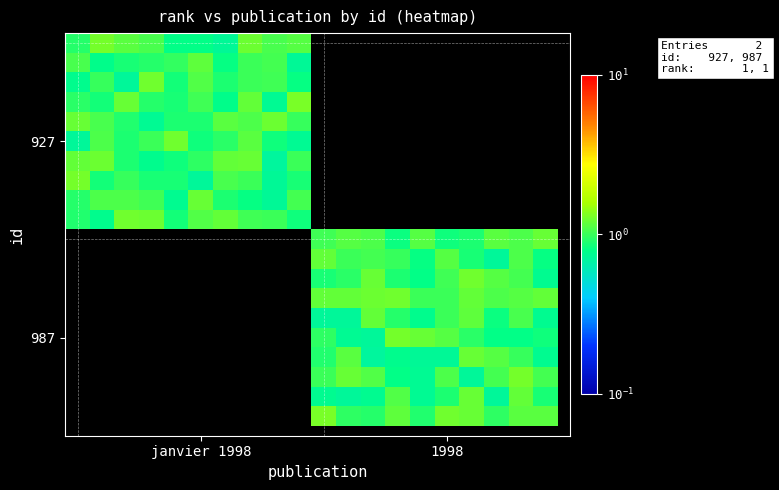

How many categories are shown in the chart?

20